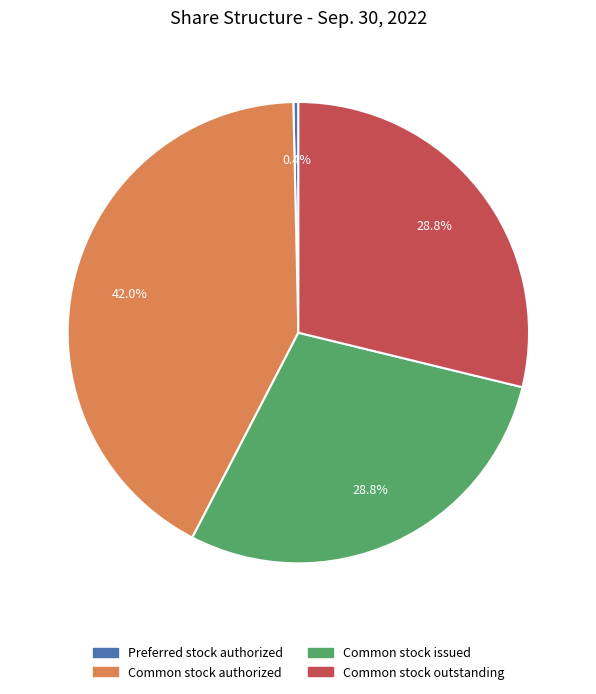

Combined, do Common stock authorized and Common stock outstanding account for over 50%?

Yes